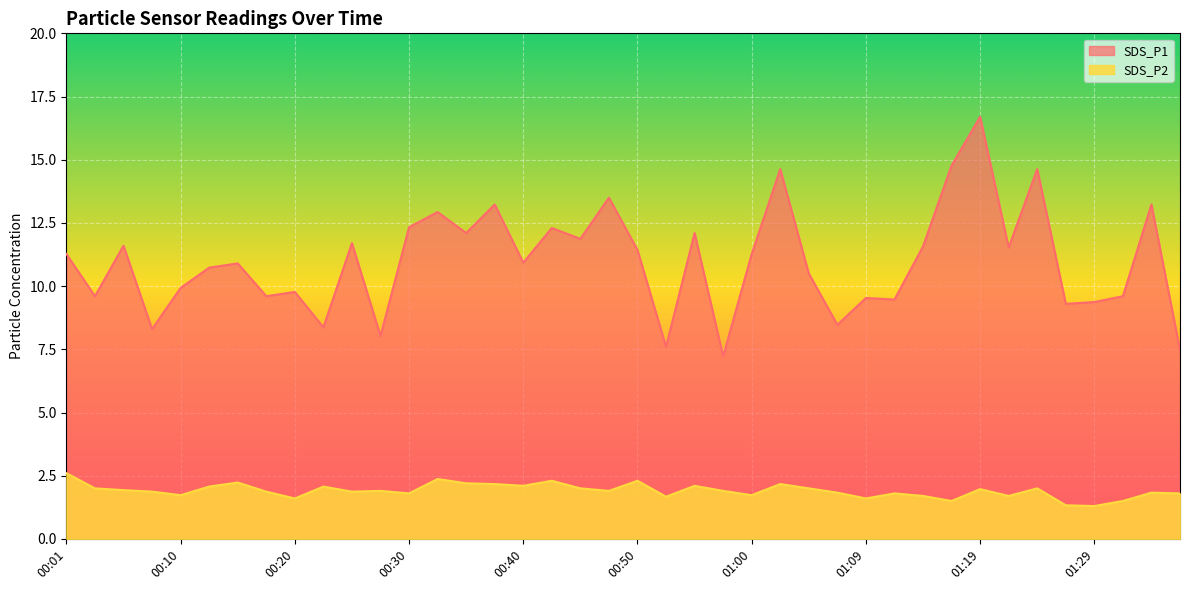

Between 00:37 and 01:07, which series saw the biggest shift?

SDS_P1